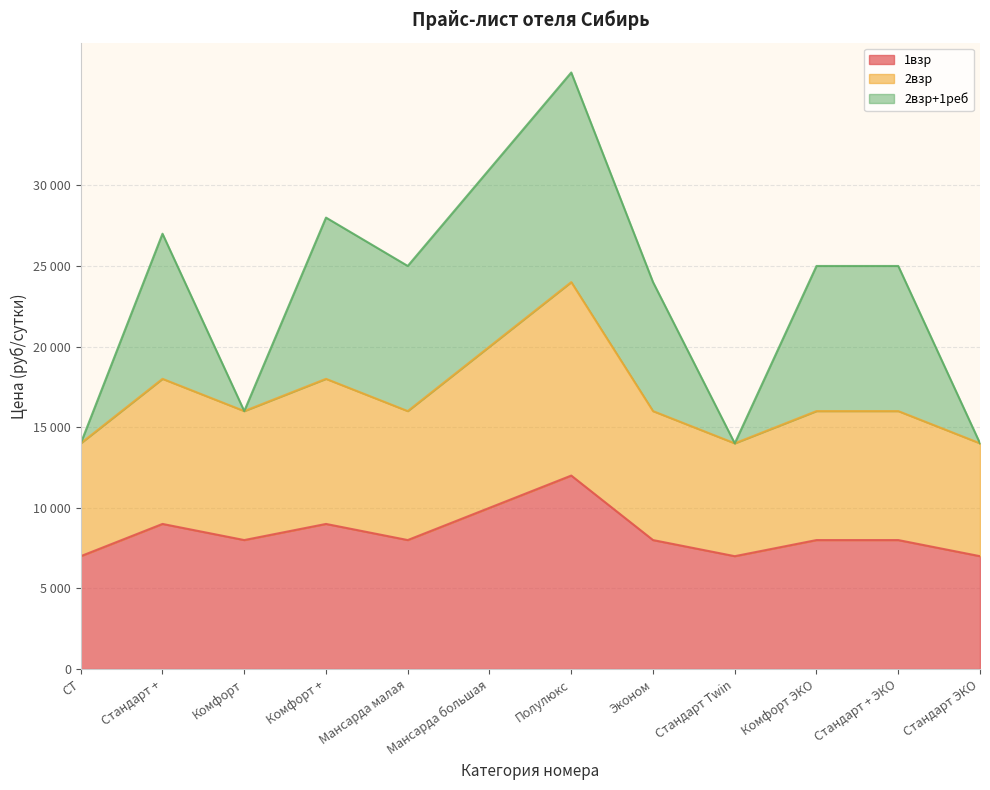

Does the chart have visible grid lines?

Yes